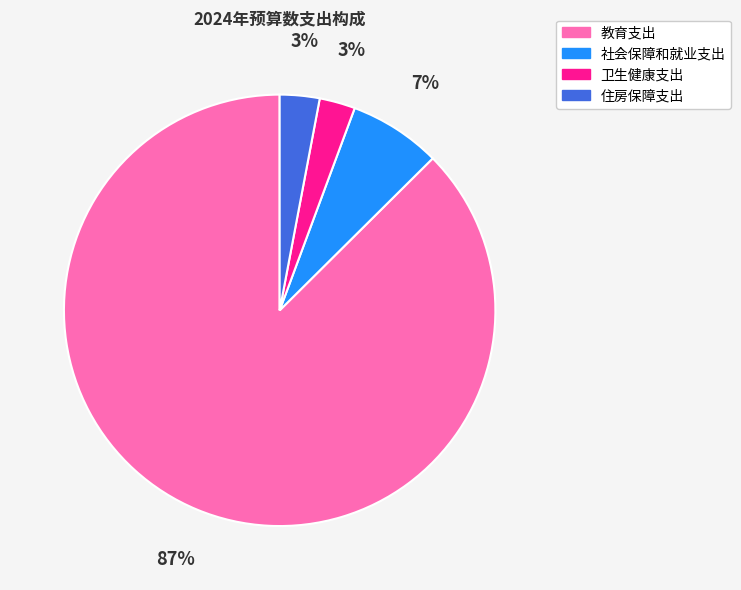

Which category has the biggest portion of the pie?

教育支出